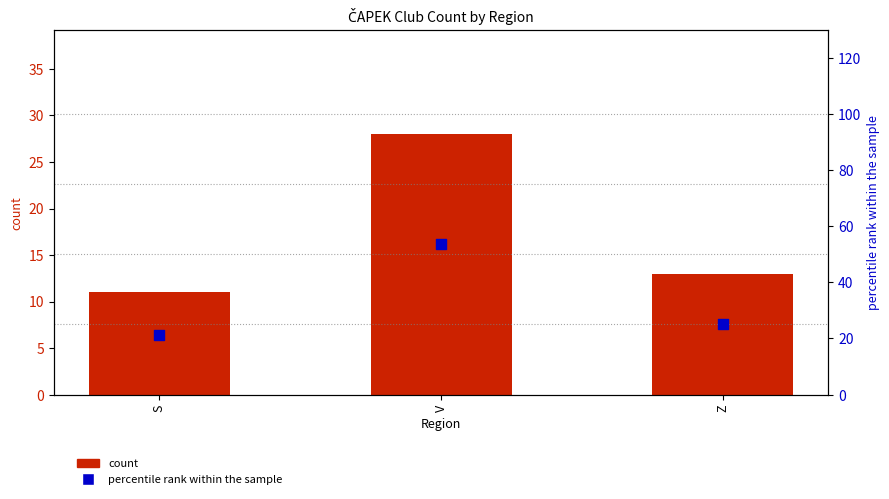

Which series contains the highest Y value?

percentile rank within the sample